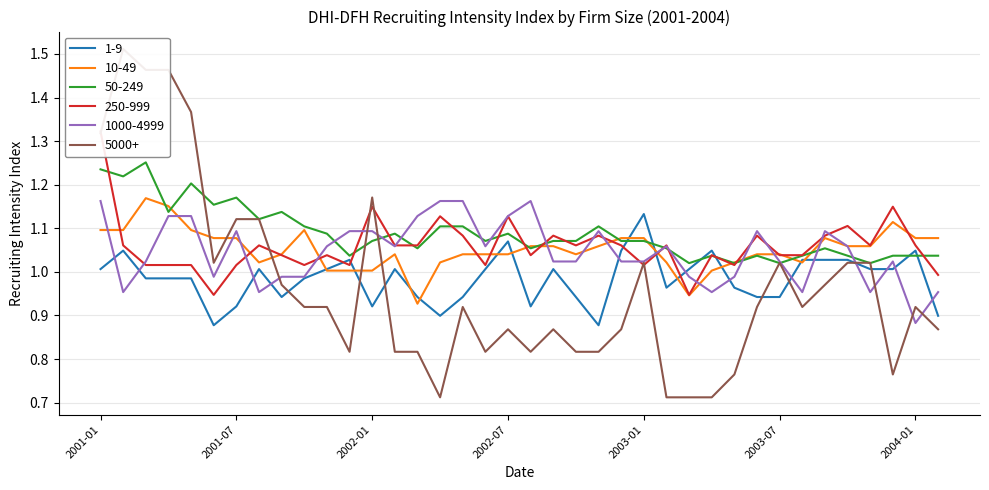

What position from the left is 2001-06?

6